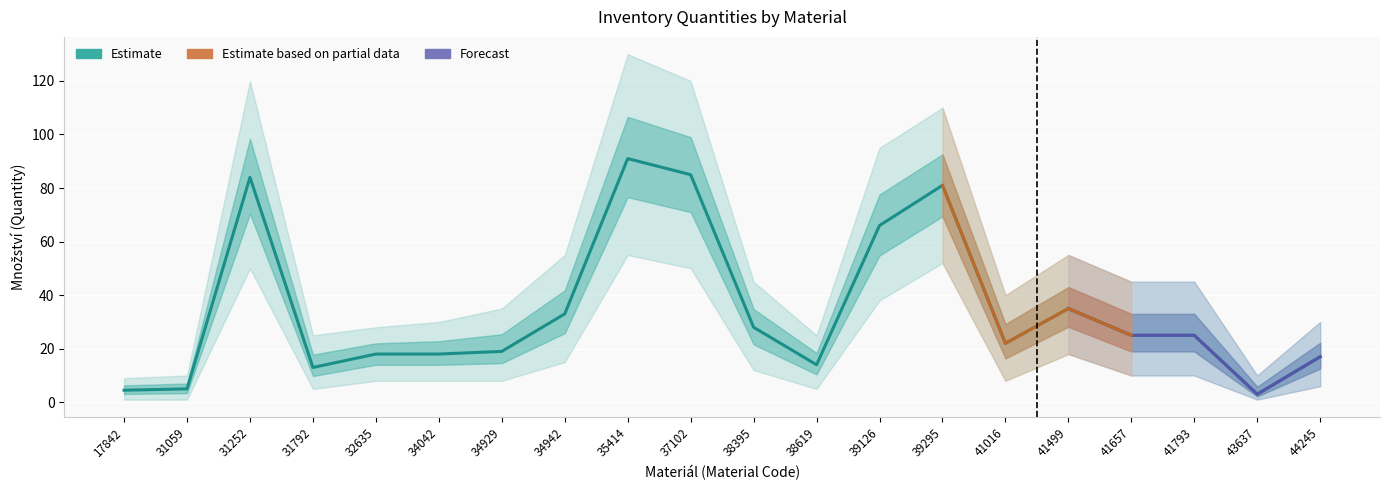

At how many categories does at least one series exceed 127?

1